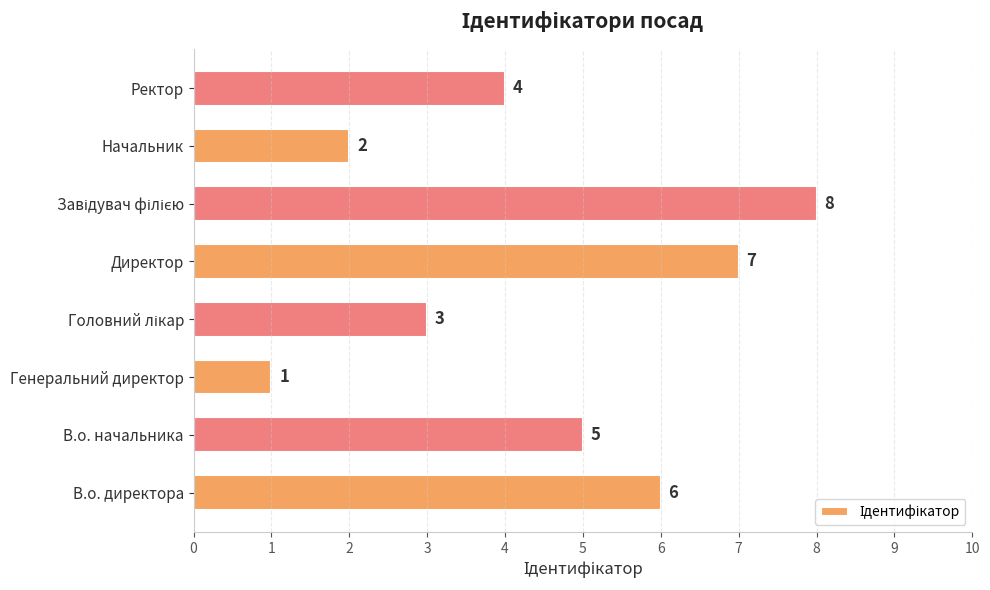

How many bars are there in total?

8